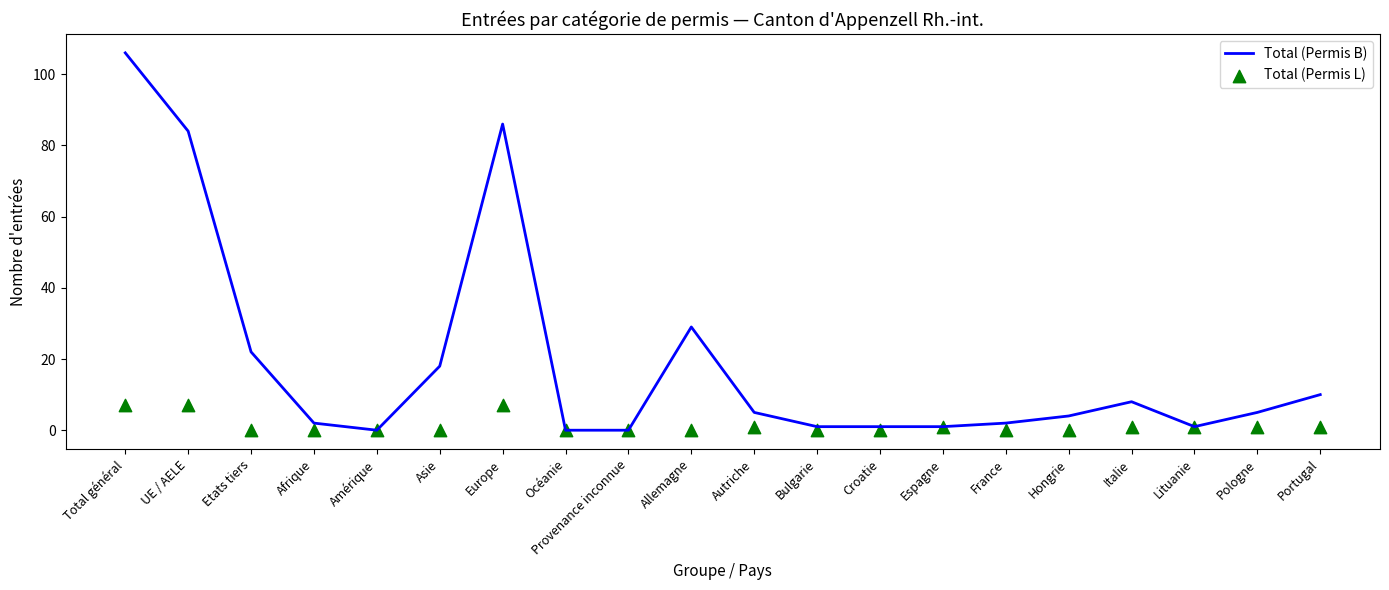

At which category is the sum across all series the highest?

Total général